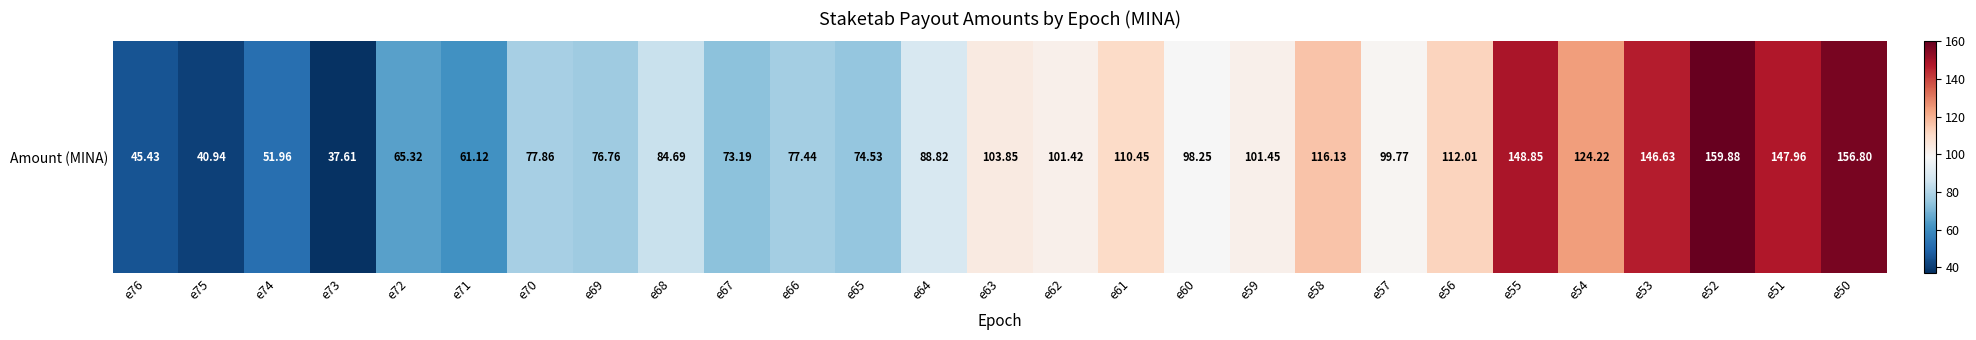

Between e76 and e51, which is larger?

e51